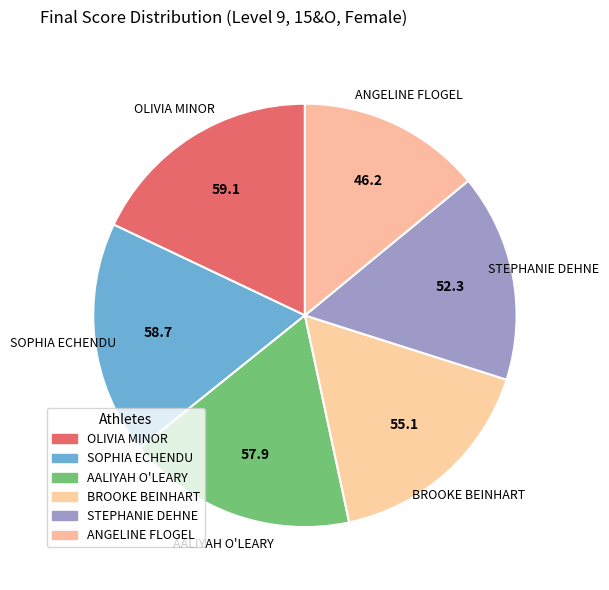

How many segments does this pie chart have?

6